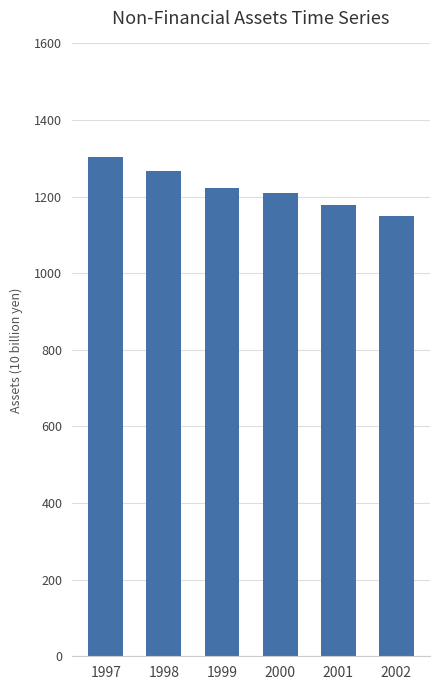

What is the value of the 3rd bar from the left?

1223107.2